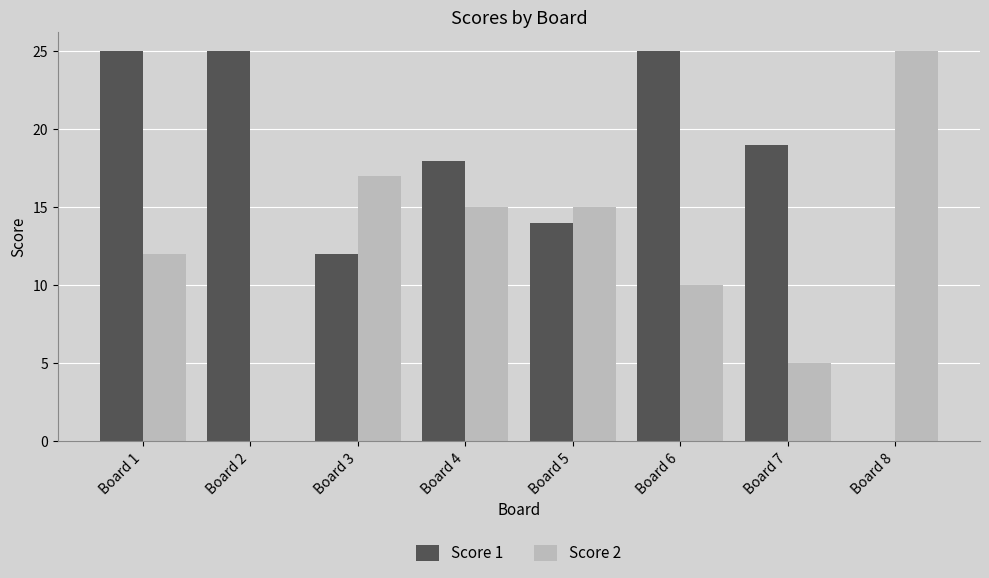

Between Board 5 and Board 6, which series saw the biggest shift?

Score 1